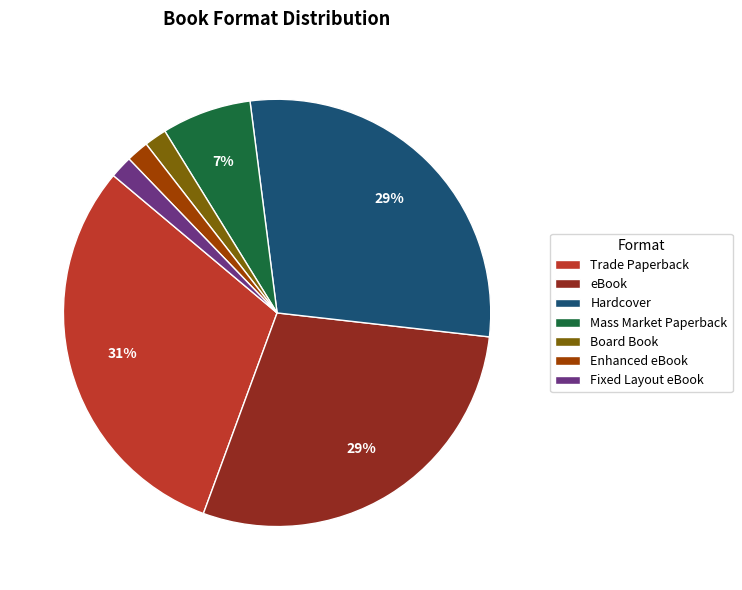

True or false: Board Book accounts for 2% of the total.

True